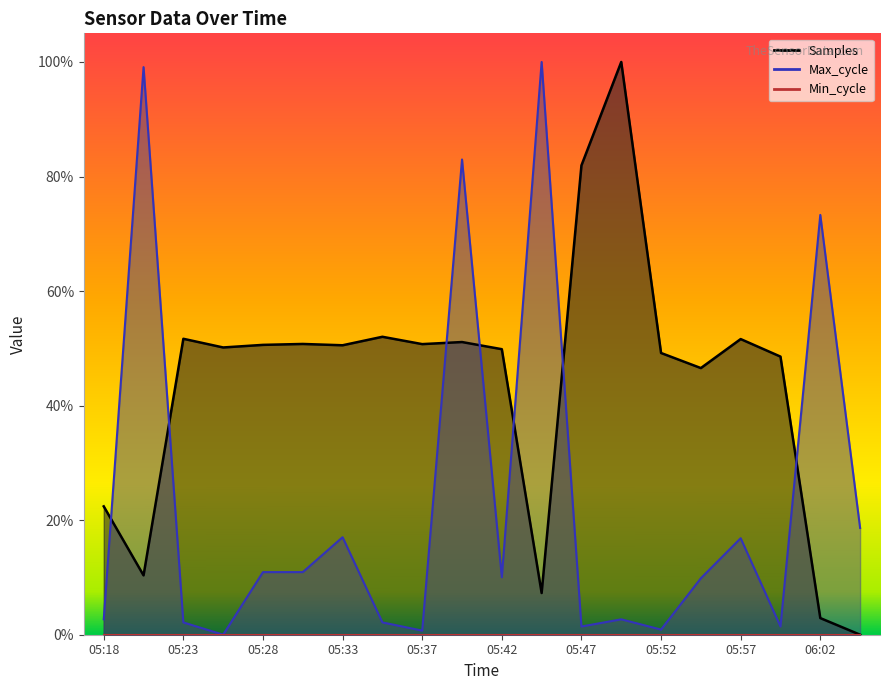

What is the difference between the maximum and minimum values in the Samples series?

1.0